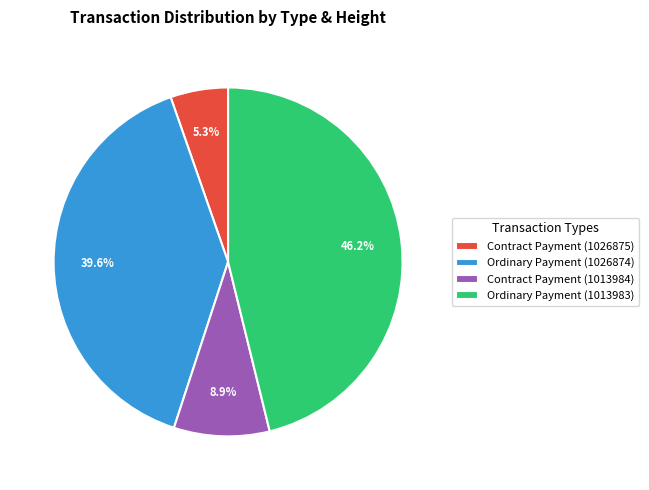

Rank the categories by value from lowest to highest.

Contract Payment (1026875), Contract Payment (1013984), Ordinary Payment (1026874), Ordinary Payment (1013983)